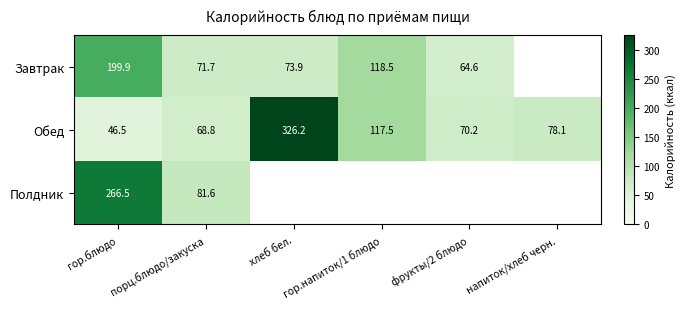

Where does the Обед series first go above 78?

хлеб бел.